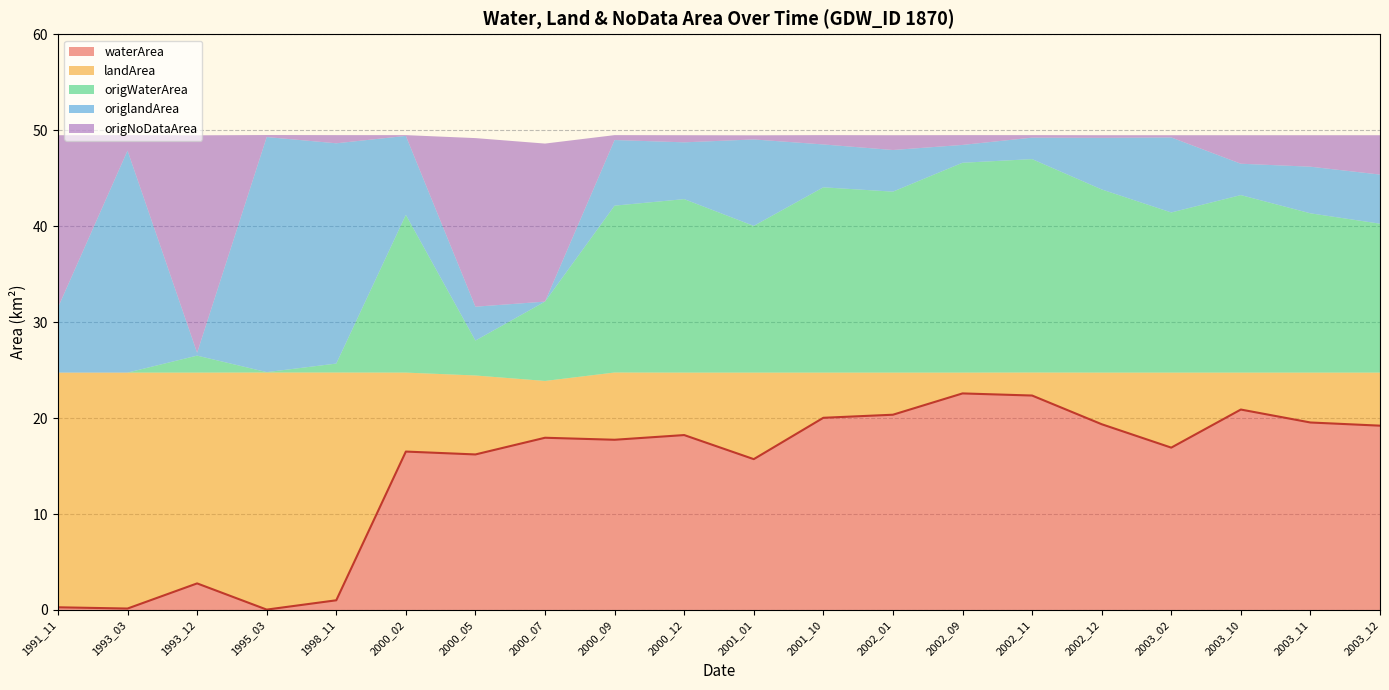

Reading left to right, list all the values displayed in this chart.

waterArea: 0.3	0.1	2.8	0.0	1.0	16.5	16.2	17.9	17.7	18.2	15.7	20.0	20.4	22.6	22.4	19.4	16.9	20.9	19.5	19.2
landArea: 24.5	24.6	22.0	24.7	23.7	8.2	8.2	5.9	7.0	6.5	9.0	4.7	4.4	2.2	2.4	5.4	7.8	3.9	5.2	5.5
origWaterArea: 0.0	0.0	1.8	0.0	0.9	16.4	3.6	8.3	17.4	18.1	15.3	19.3	18.9	21.9	22.2	19.1	16.7	18.5	16.6	15.5
origlandArea: 6.8	23.1	0.3	24.5	23.0	8.2	3.5	0.0	6.8	5.9	9.0	4.5	4.3	1.9	2.2	5.4	7.8	3.3	4.9	5.1
origNoDataArea: 18.0	1.6	22.7	0.2	0.8	0.1	17.6	16.5	0.5	0.7	0.4	1.0	1.5	1.0	0.3	0.3	0.2	3.0	3.3	4.1